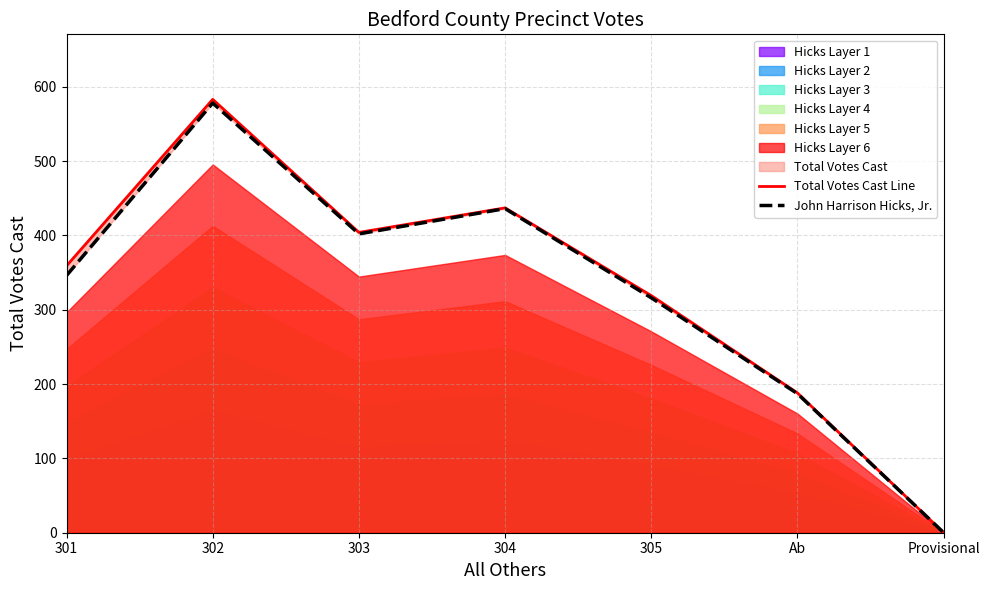

Does the chart have visible grid lines?

Yes